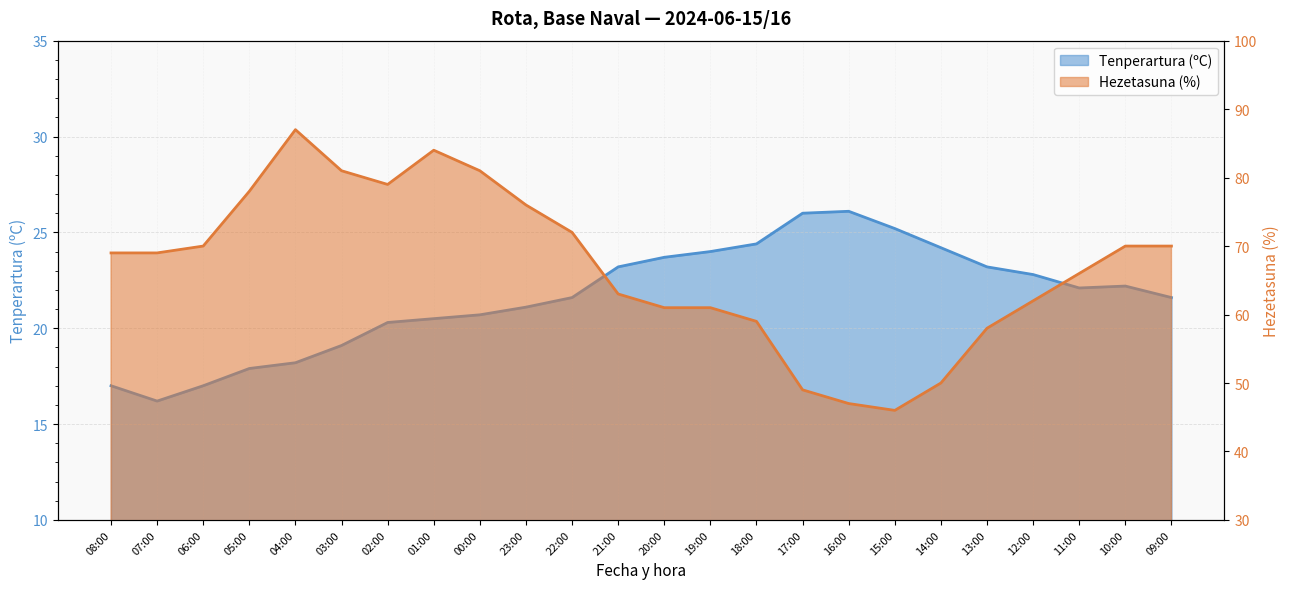

At which label is Tenperartura (ºC) closest to 21?

23:00